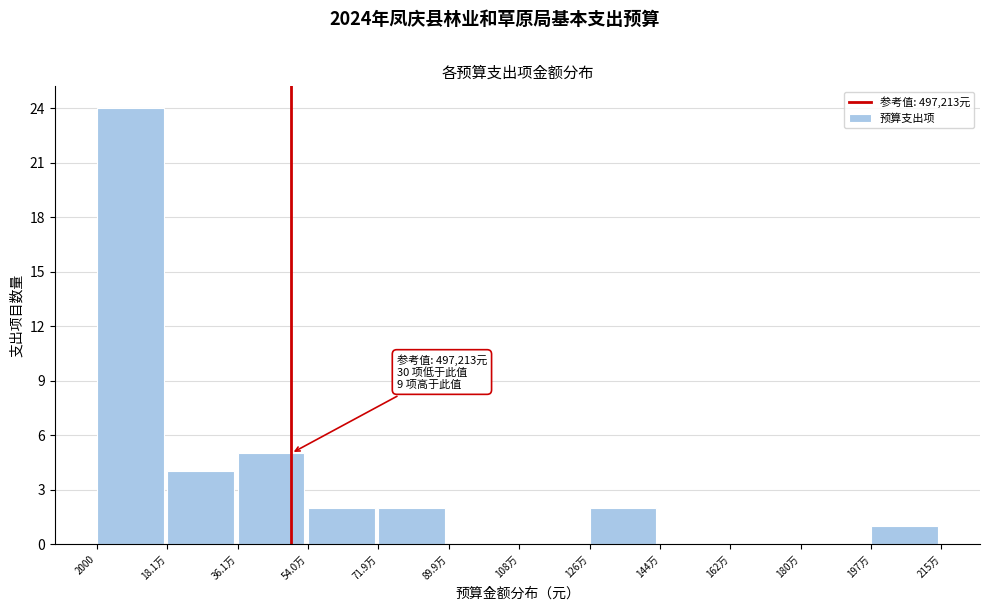

Reading right to left, what are all the values shown in this chart?

197万=1	180万=0	162万=0	144万=0	126万=2	108万=0	89.9万=0	71.9万=2	54.0万=2	36.1万=5	18.1万=4	2000=24